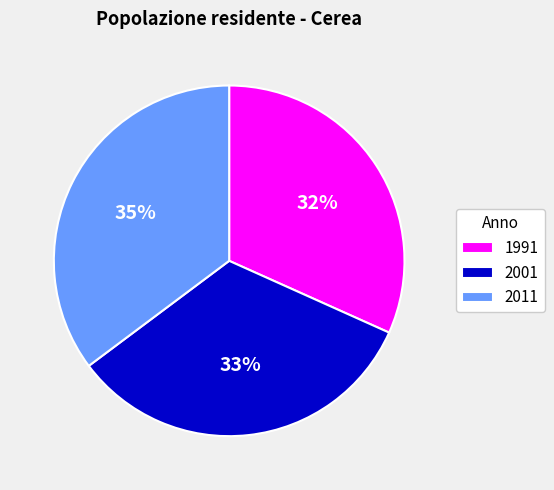

Approximately how many times larger is the value at 1991 compared to 2001?

1.0